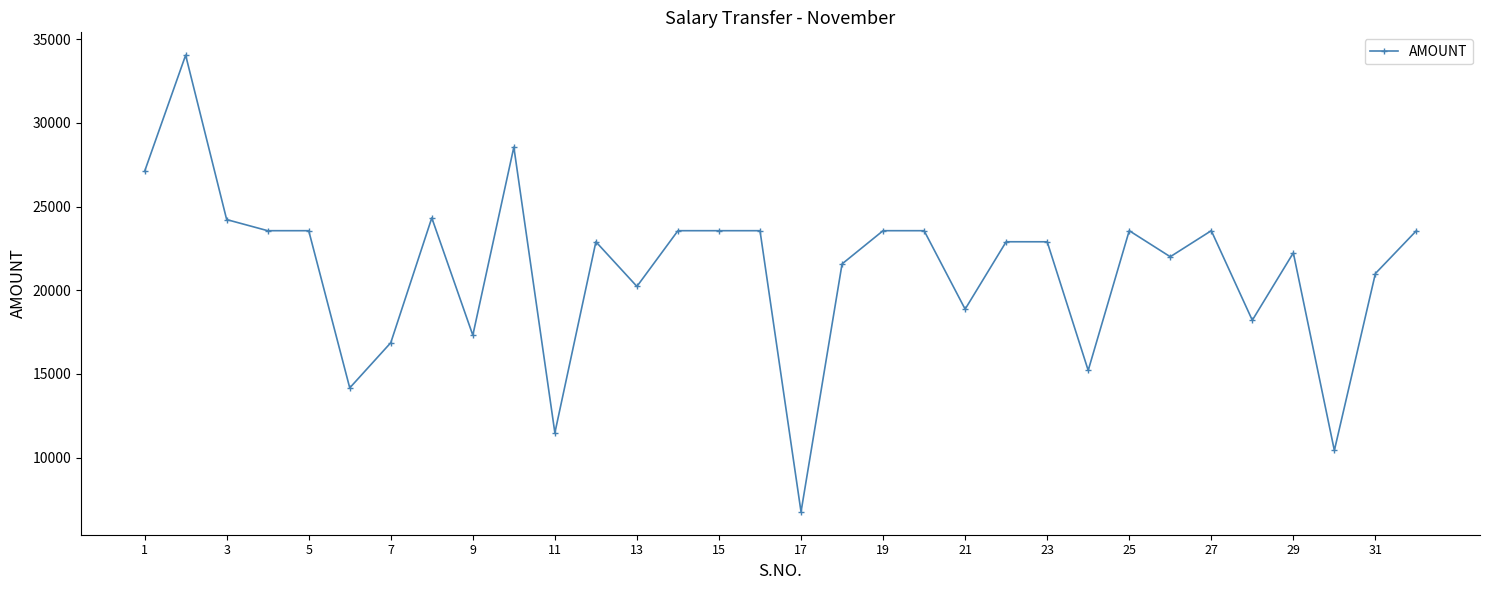

What is the greatest value displayed?

34040